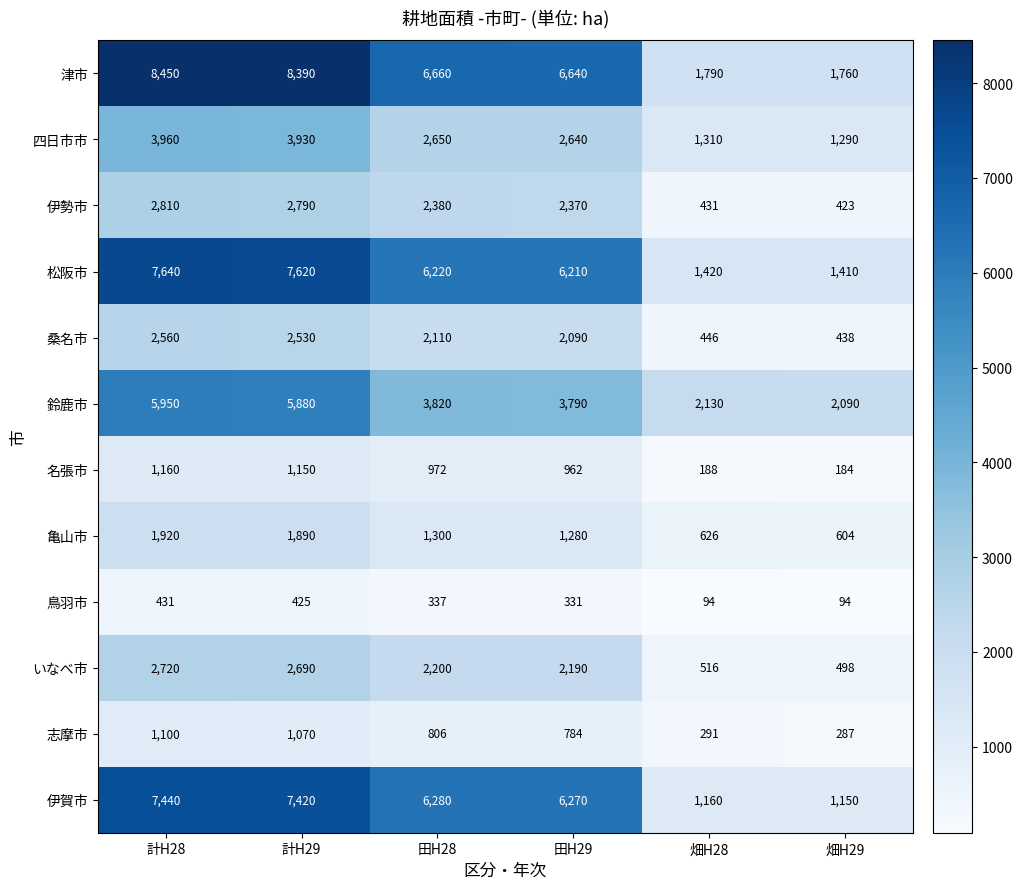

How many series are shown in this chart?

12